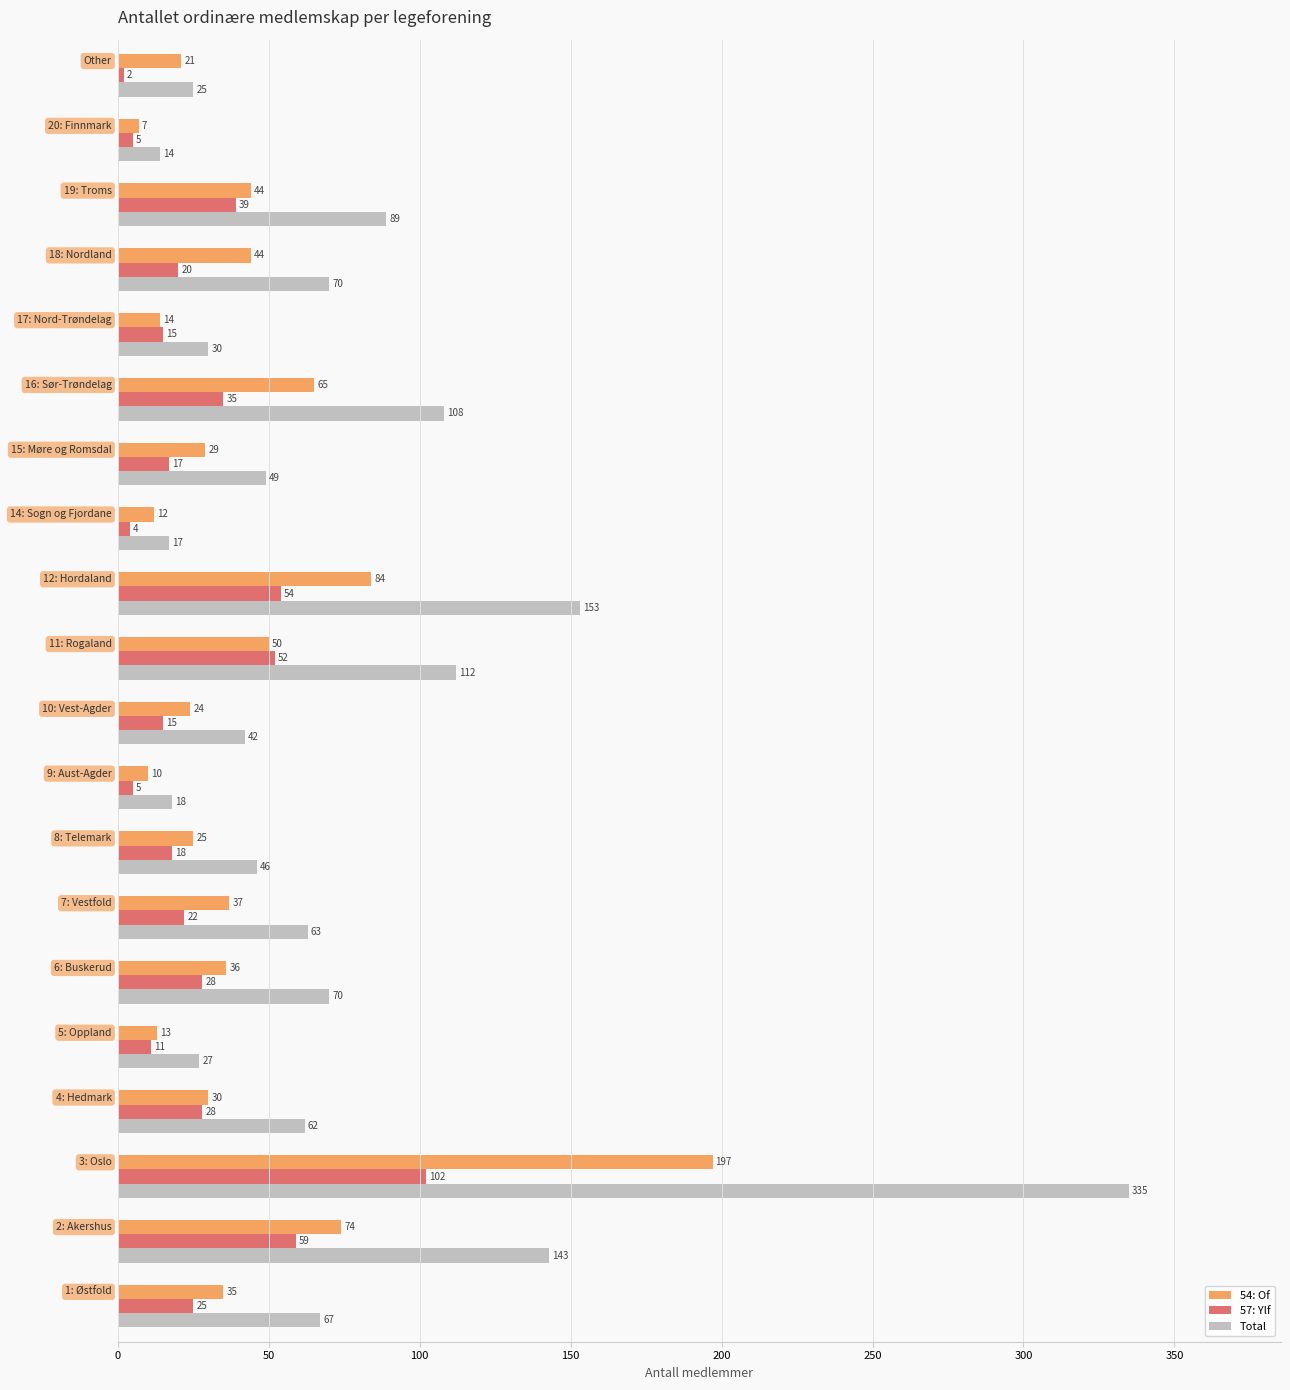

Which series has the largest total across all categories?

Total